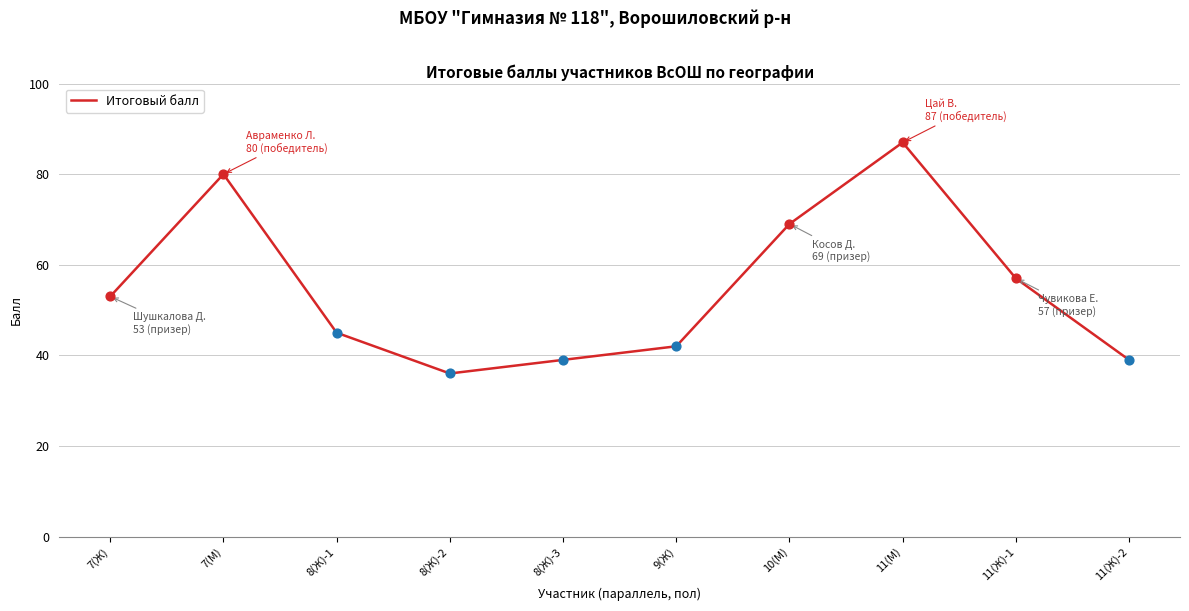

What is the change in value from 11(М) to 11(Ж)-2?

-48